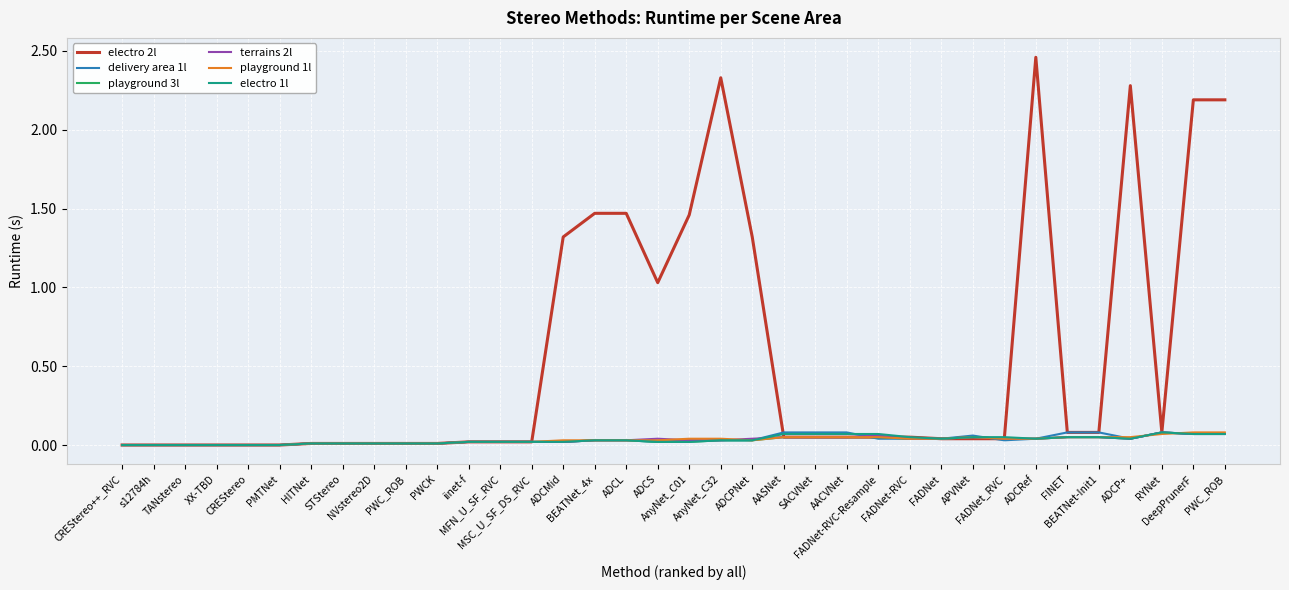

Is this an area chart (filled region under the line)?

No